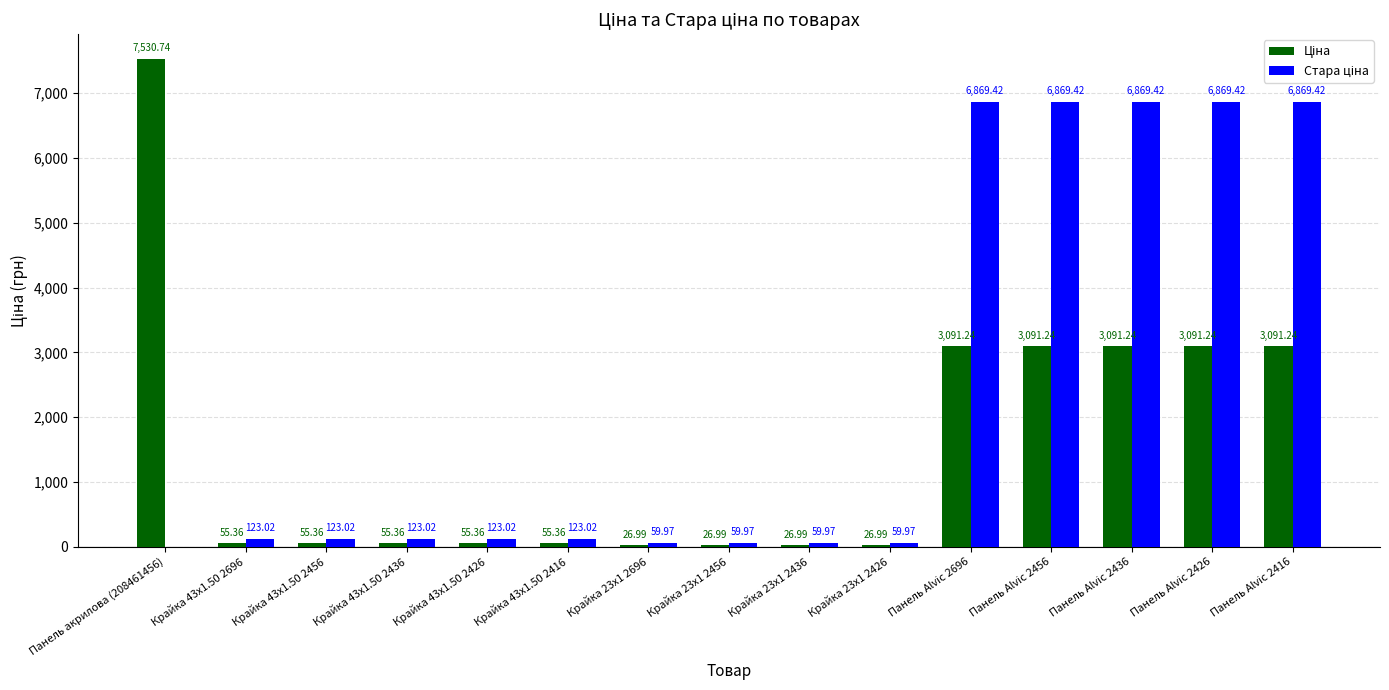

What is the total value across all series at Крайка 43x1.50 2426?

178.4